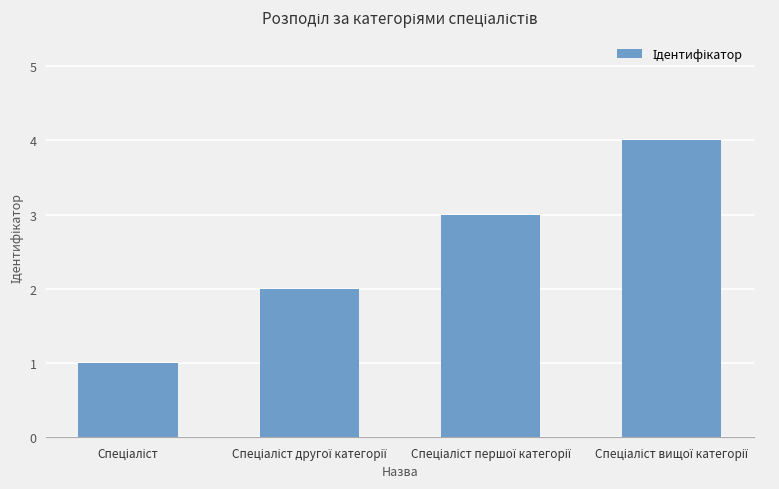

What is the maximum value shown in the chart?

4